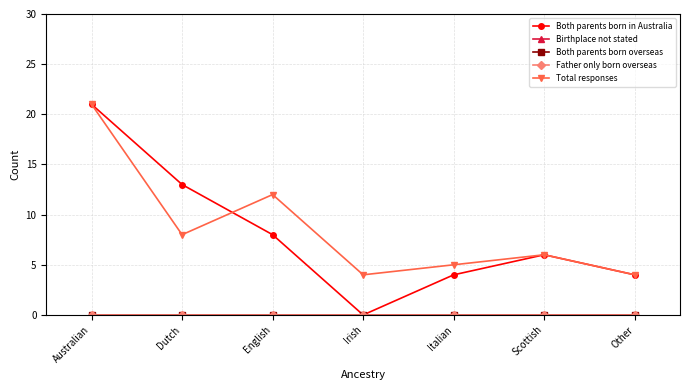

Reading left to right, extract all data points from this chart.

Both parents born in Australia: Australian=21	Dutch=13	English=8	Irish=0	Italian=4	Scottish=6	Other=4
Birthplace not stated: Australian=0	Dutch=0	English=0	Irish=0	Italian=0	Scottish=0	Other=0
Both parents born overseas: Australian=0	Dutch=0	English=0	Irish=0	Italian=0	Scottish=0	Other=0
Father only born overseas: Australian=0	Dutch=0	English=0	Irish=0	Italian=0	Scottish=0	Other=0
Total responses: Australian=21	Dutch=8	English=12	Irish=4	Italian=5	Scottish=6	Other=4